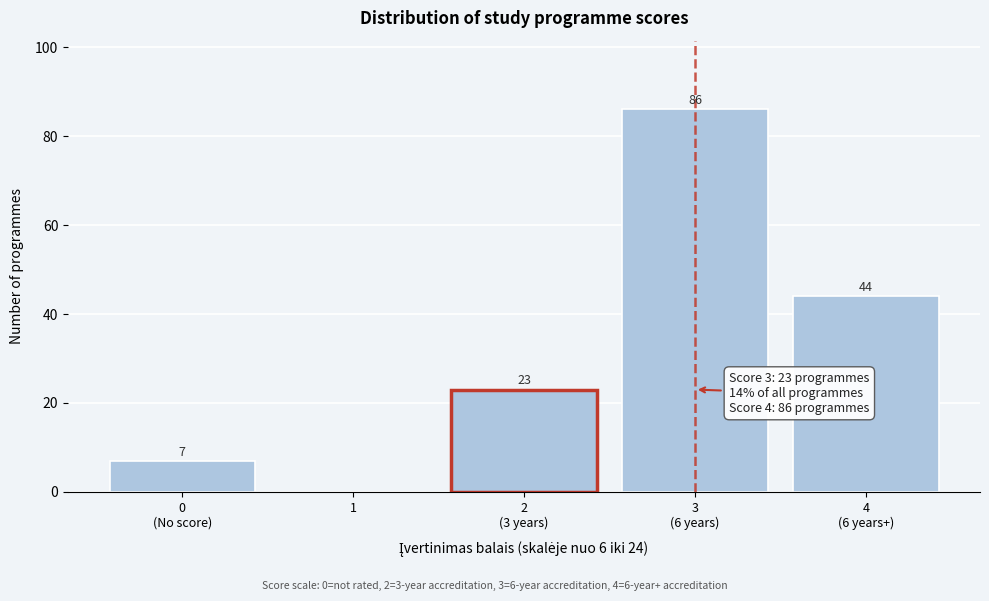

What is the sum of all values?

160